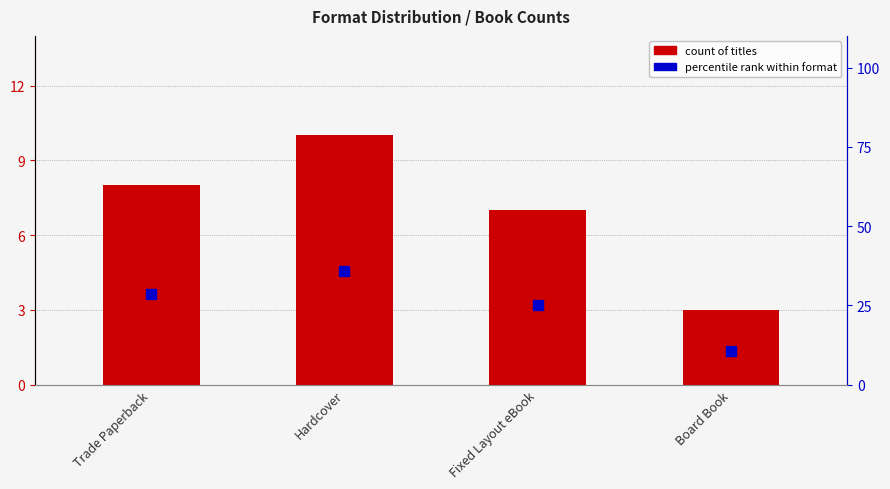

Reading left to right, extract all data points from this chart.

count of titles: 8.0	10.0	7.0	3.0
percentile rank within format: 28.6	35.7	25.0	10.7